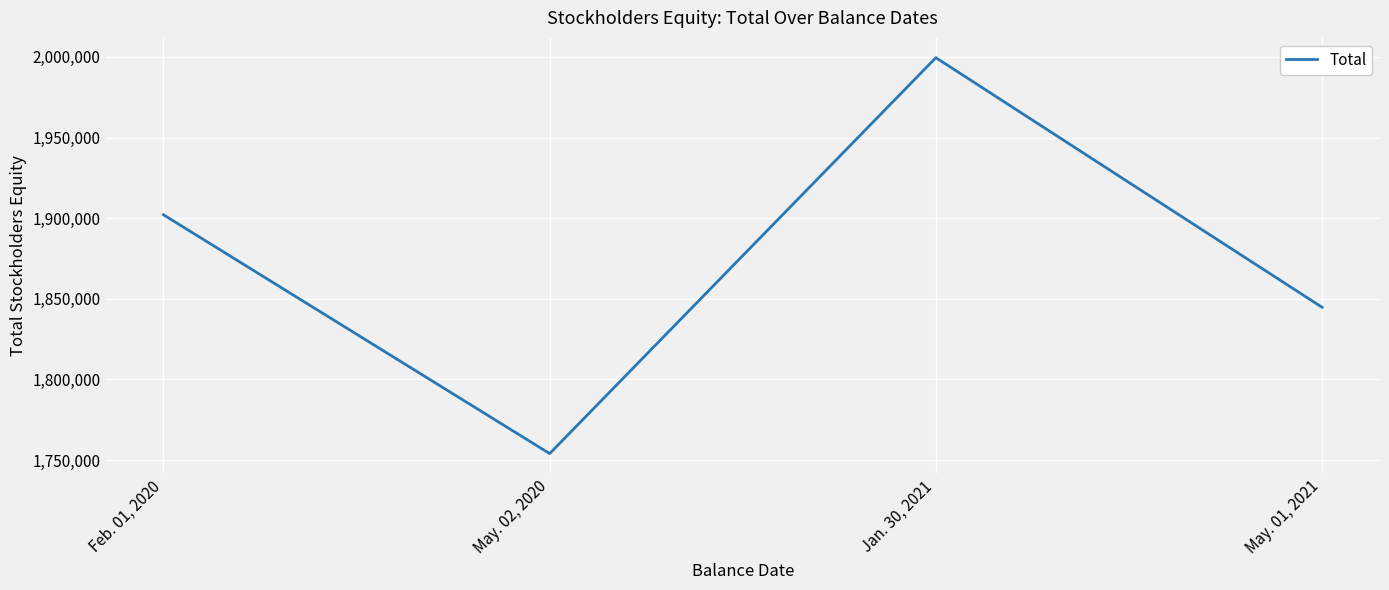

List the labels in order of value, largest first.

Jan. 30, 2021, Feb. 01, 2020, May. 01, 2021, May. 02, 2020